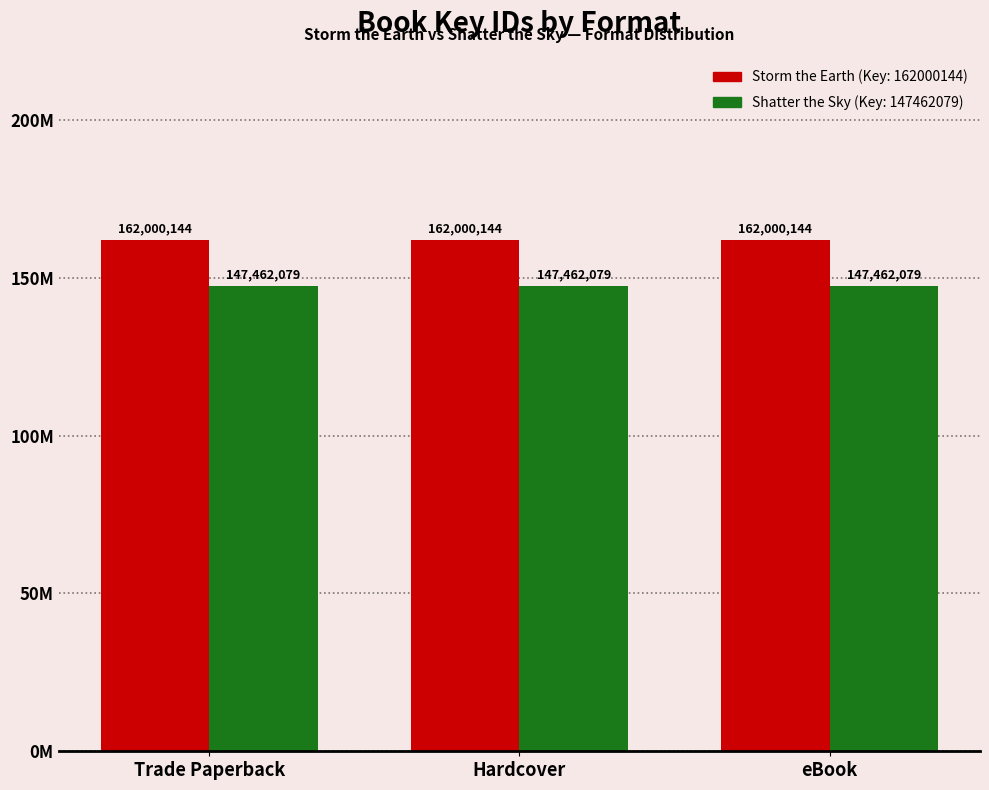

What are all the series names shown in the legend?

Storm the Earth (Key: 162000144), Shatter the Sky (Key: 147462079)